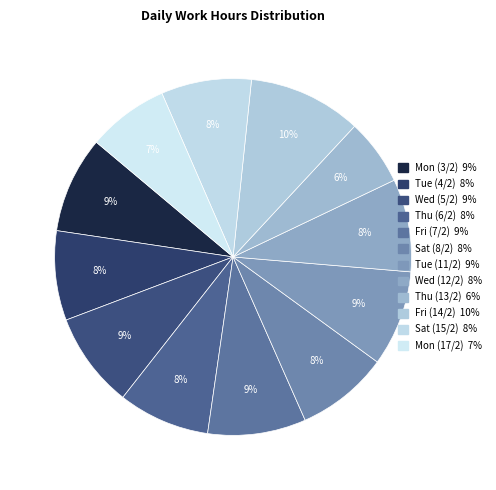

What percentage is the Thu (6/2) slice, to the nearest percent?

8%